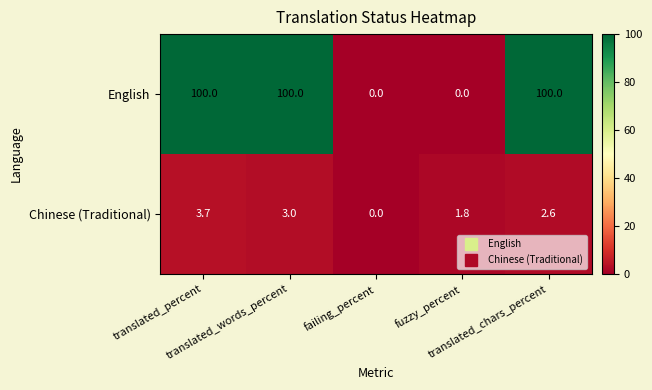

Rank the series by their average value, from highest to lowest.

English, Chinese (Traditional)